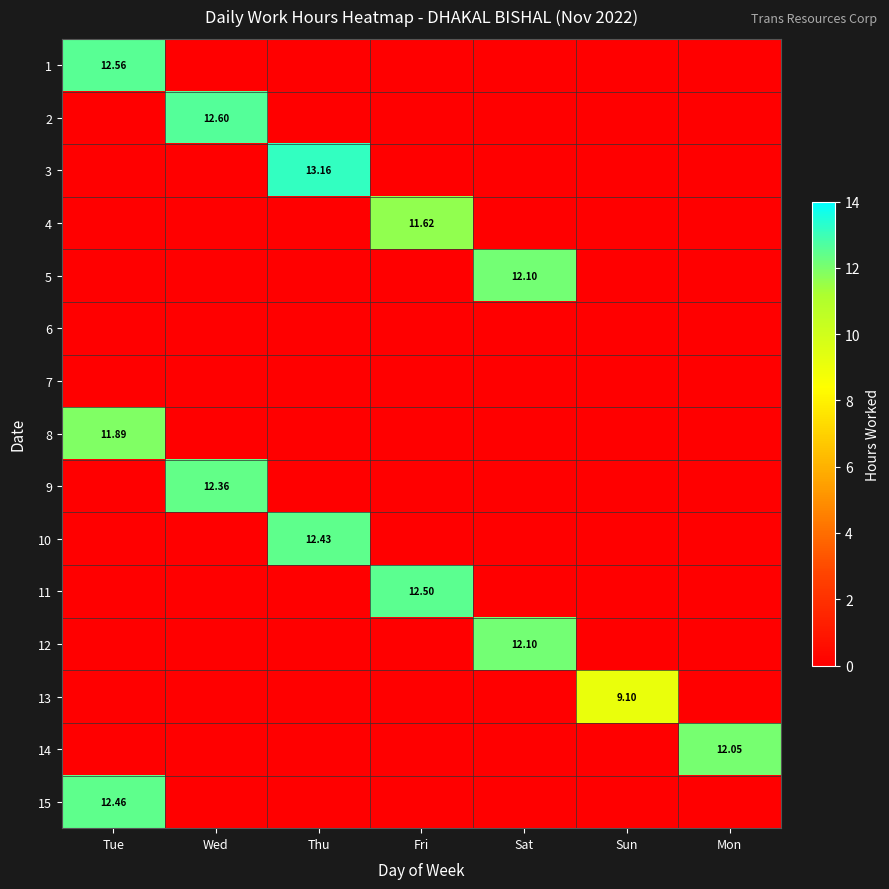

What is the total value across all series at Fri?

24.1